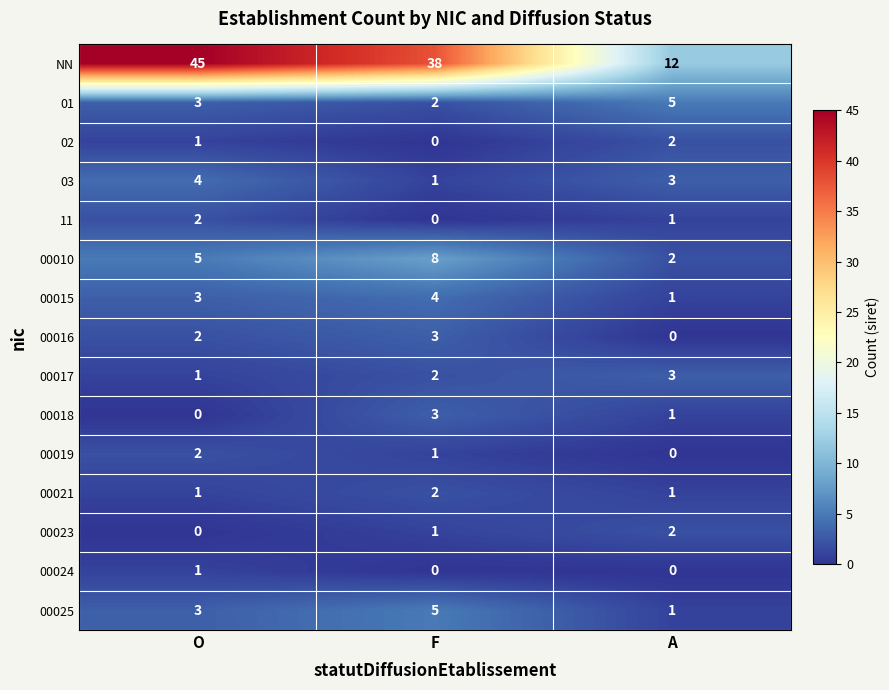

Between O and A, which series saw the biggest shift?

NN